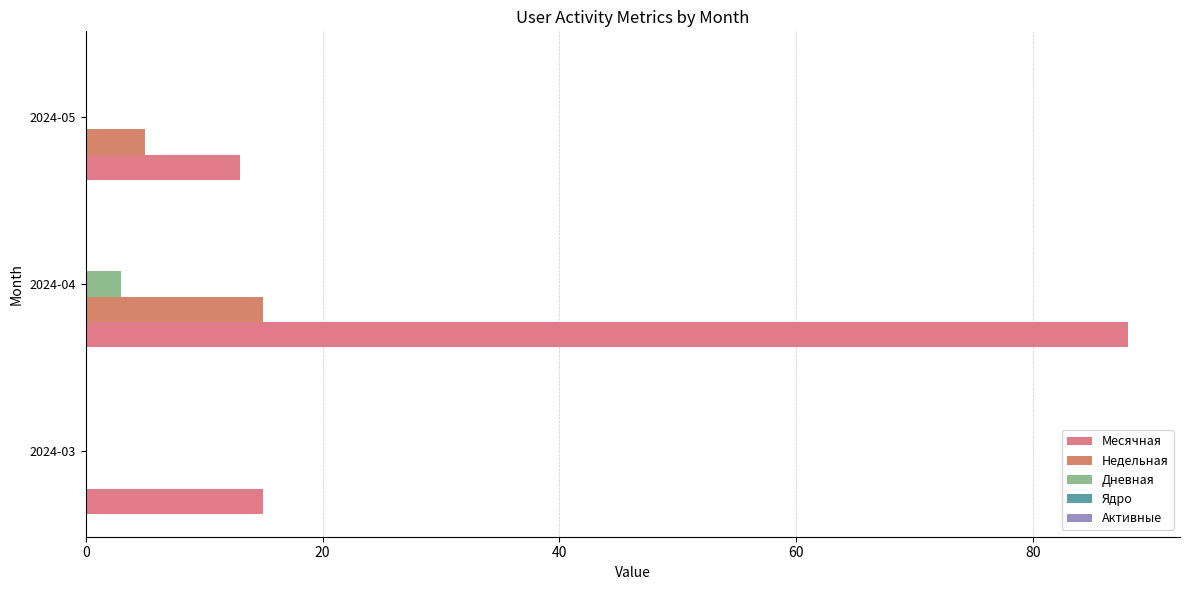

Which series has the largest total across all categories?

Месячная